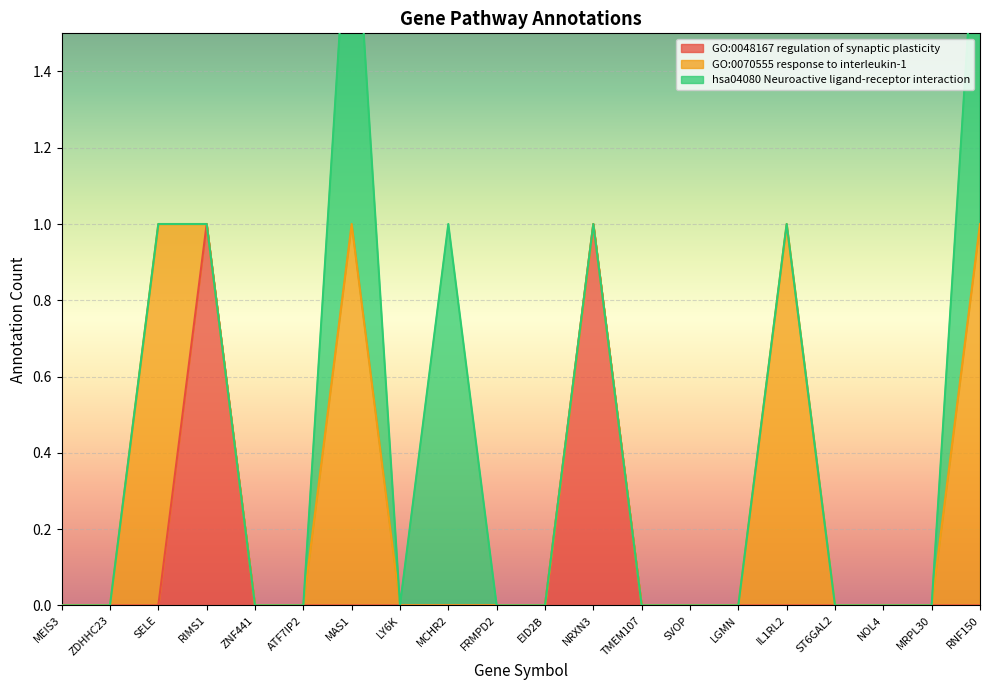

At which category is the sum across all series the highest?

MAS1